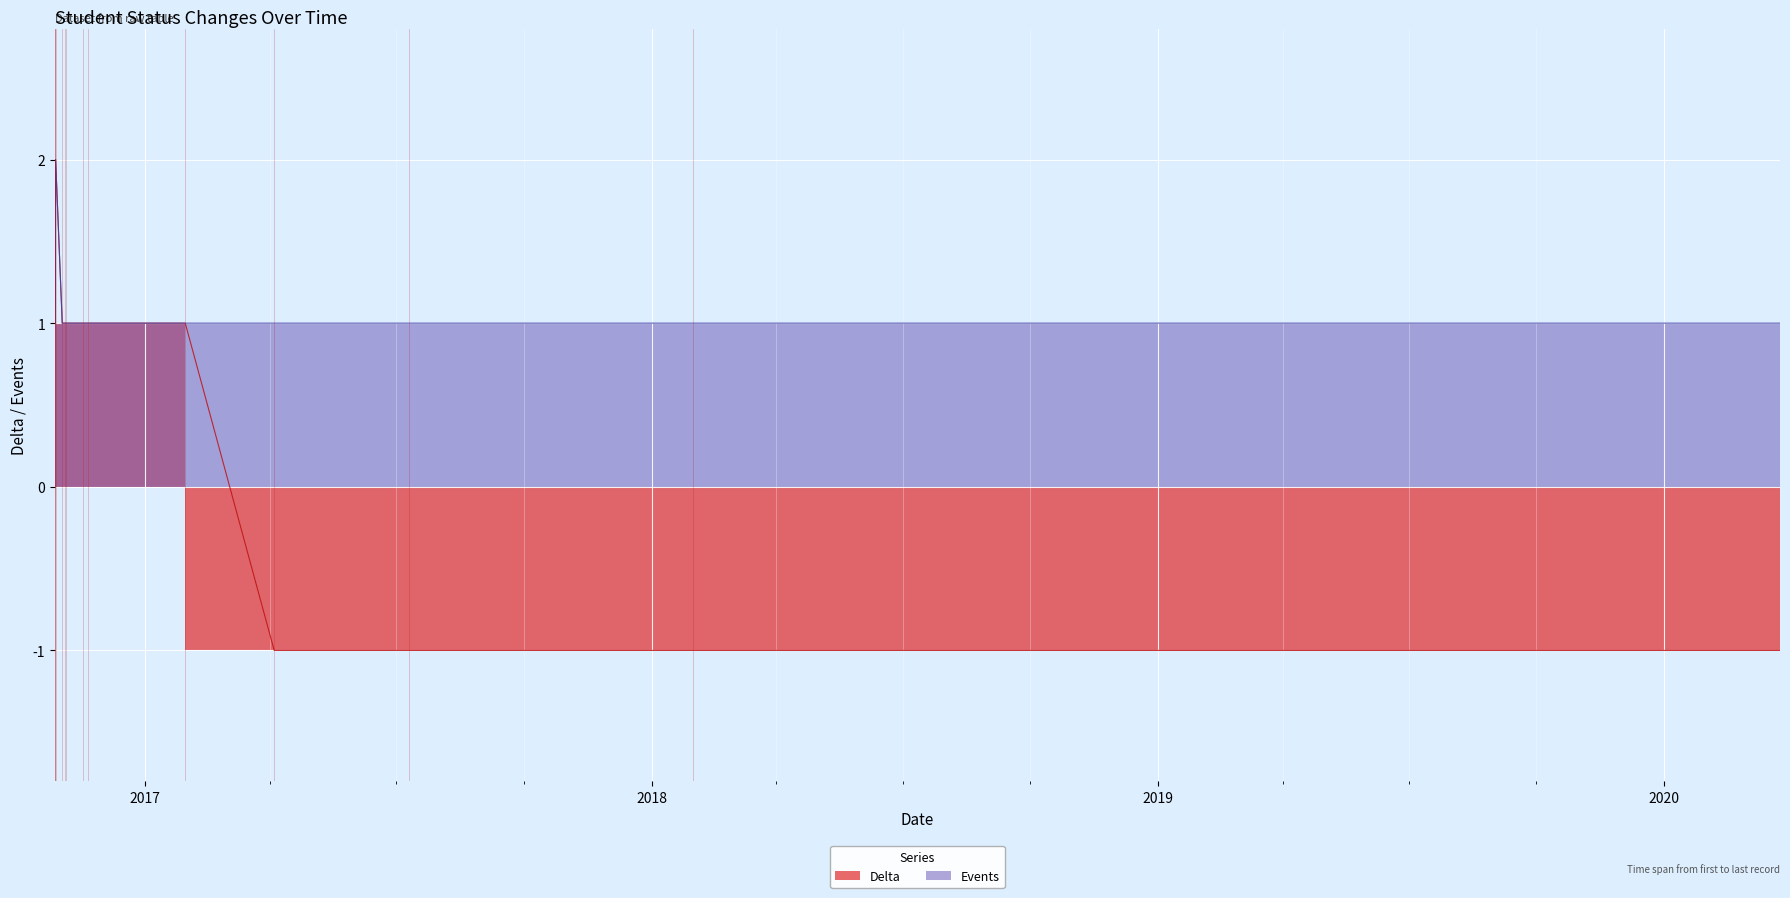

How many lines are shown in the chart?

2